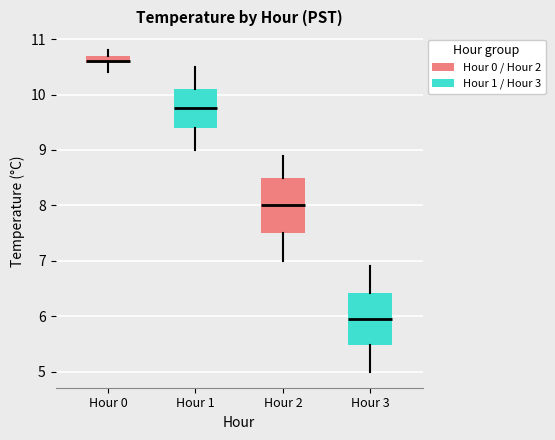

Where is the lower edge of the box for Hour 3 on the y-axis? The values are not printed on the chart, so give them approximately, as read against the axis.

5.5